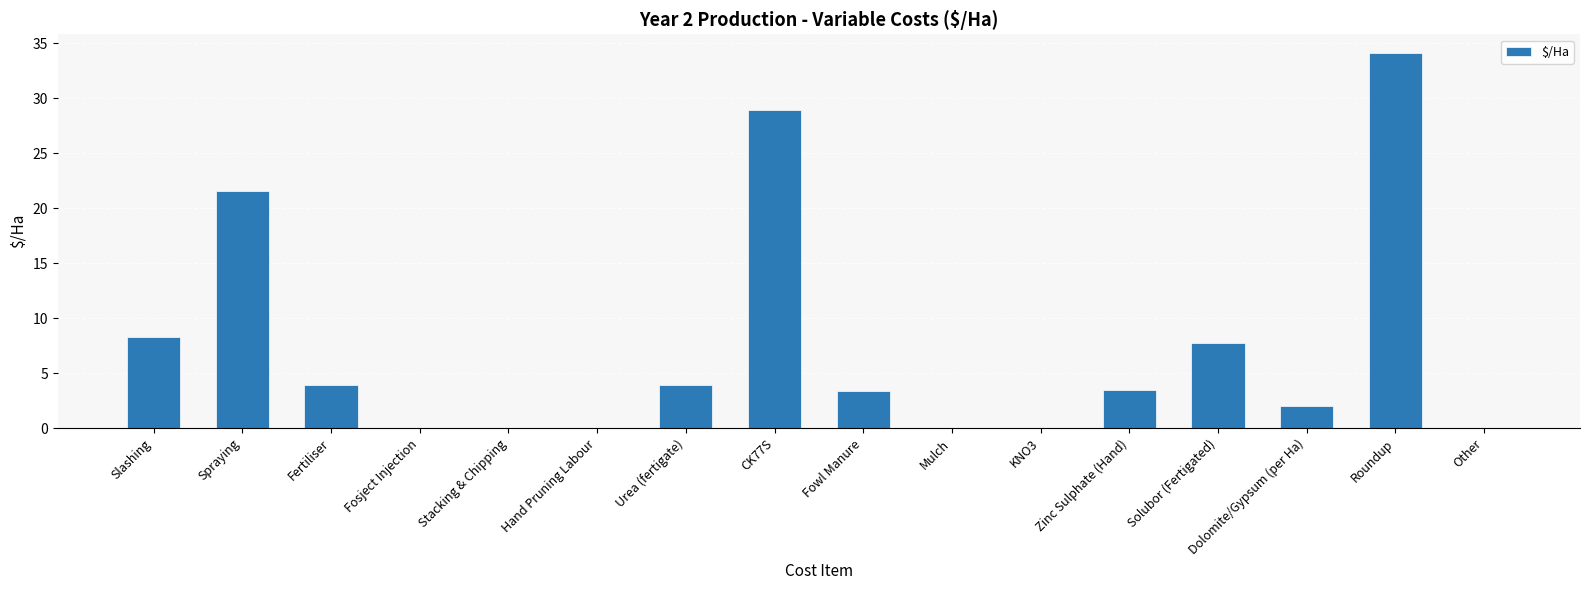

What is the sum of the values at Slashing and Dolomite/Gypsum (per Ha)?

10.2